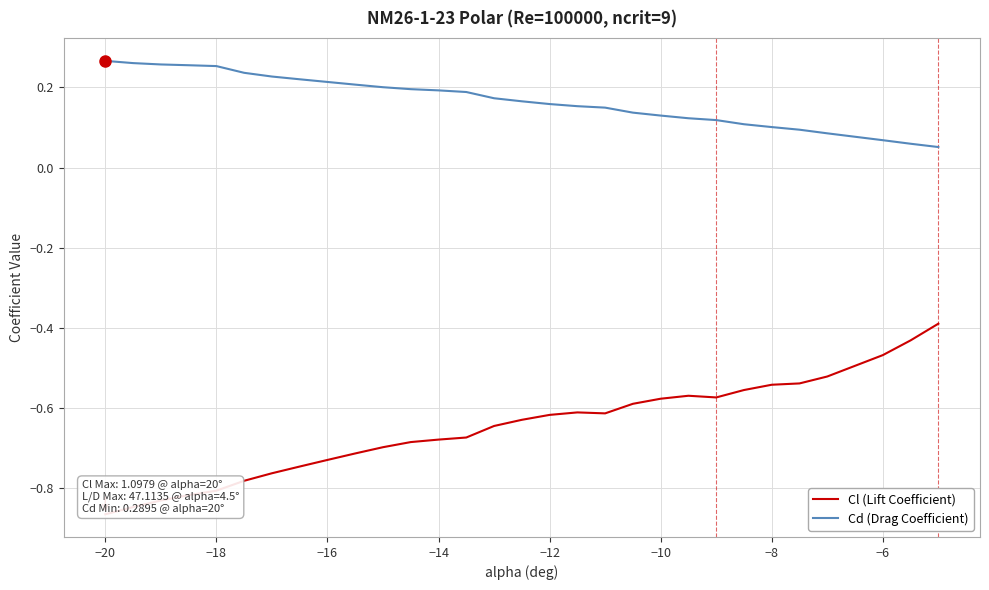

True or false: Cl (Lift Coefficient) and Cd (Drag Coefficient) cross at least once.

False